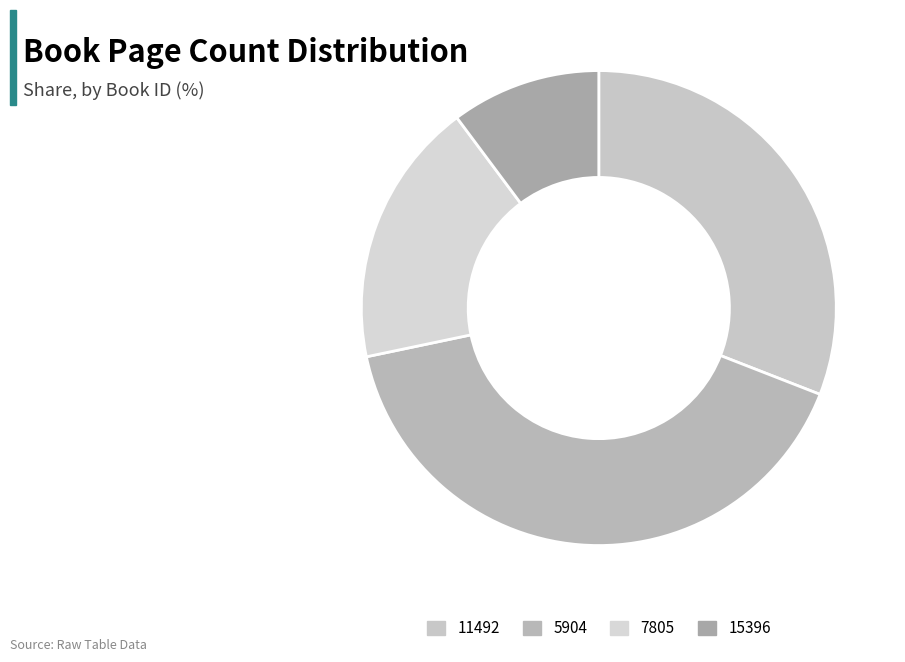

The 15396 slice represents 10% of the pie. True or false?

True